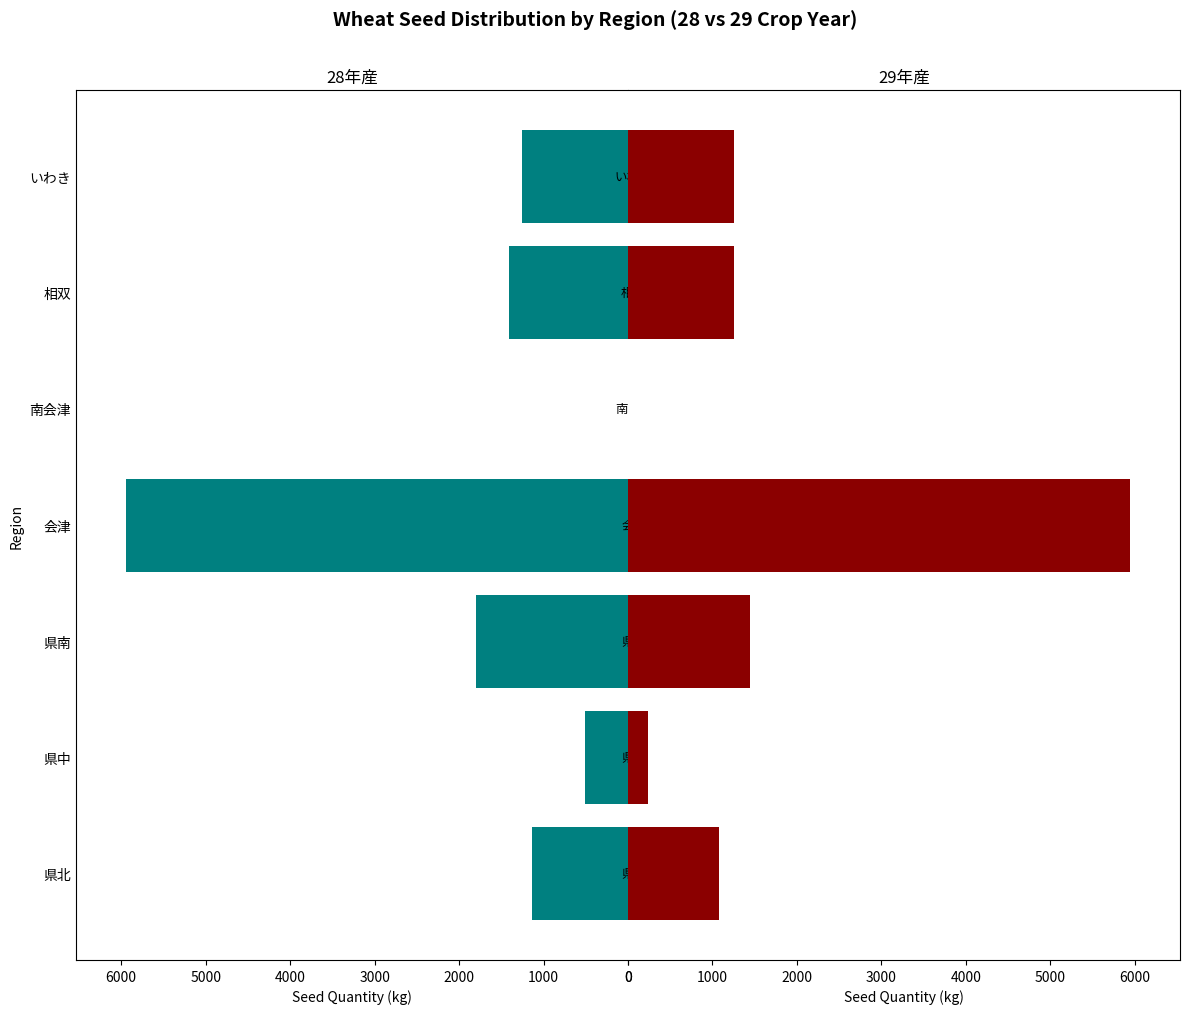

List the series in order of their peak value, highest first.

28年産 (Correct), 29年産 (Wrong)